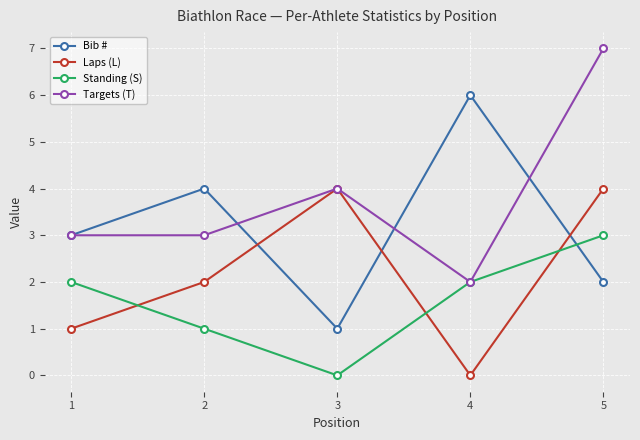

The Laps (L) series shows 3 at 2. True or false?

False